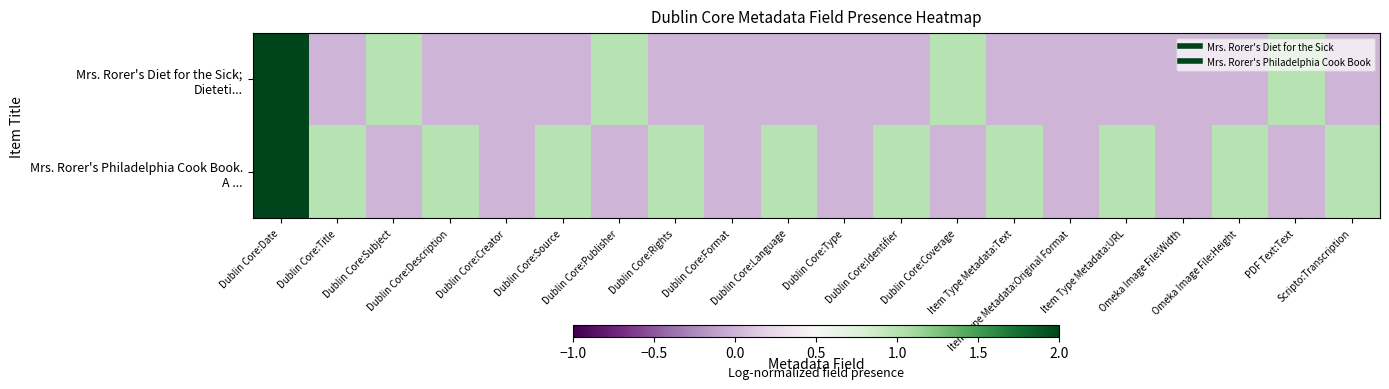

Which label corresponds to the largest value in the chart?

Dublin Core:Date